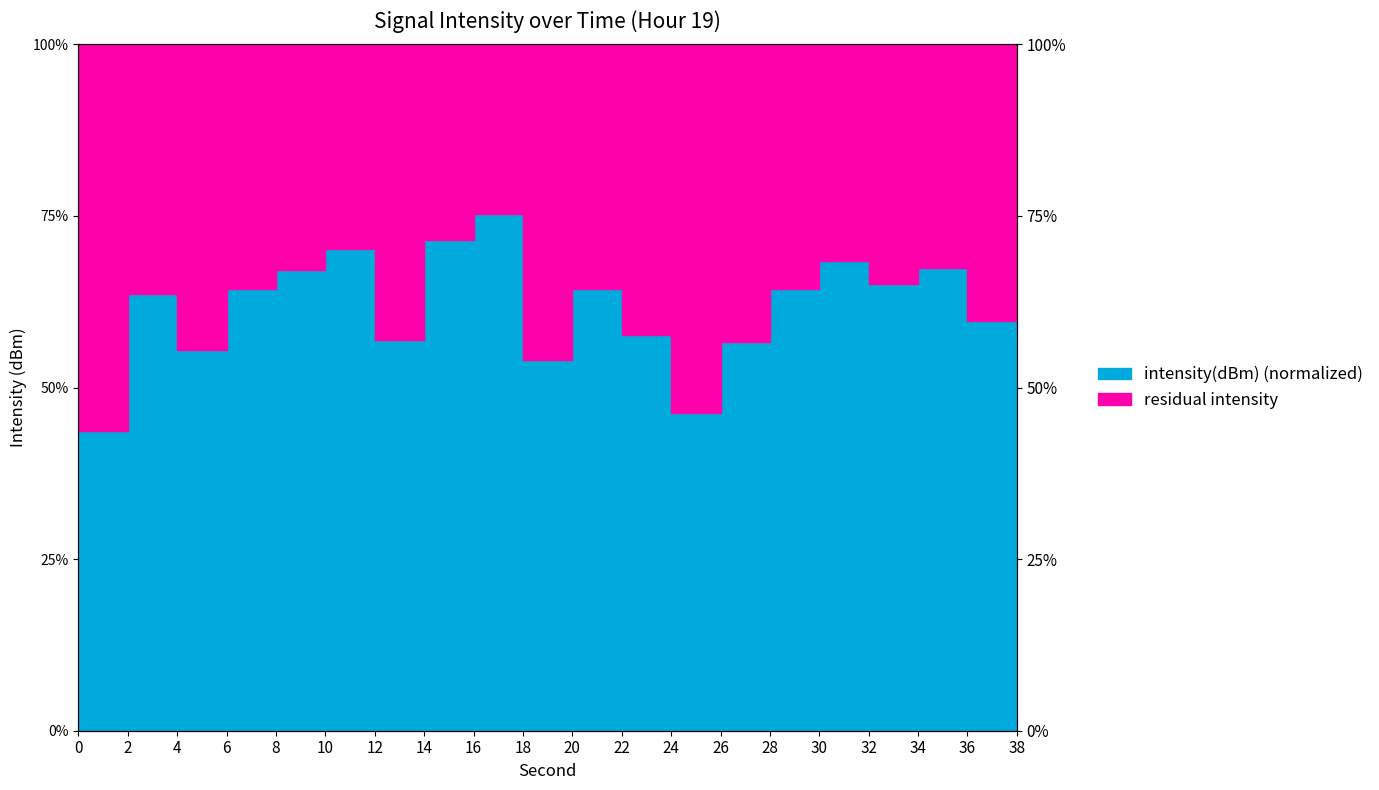

What is the difference between the second highest and second lowest values?

25.1